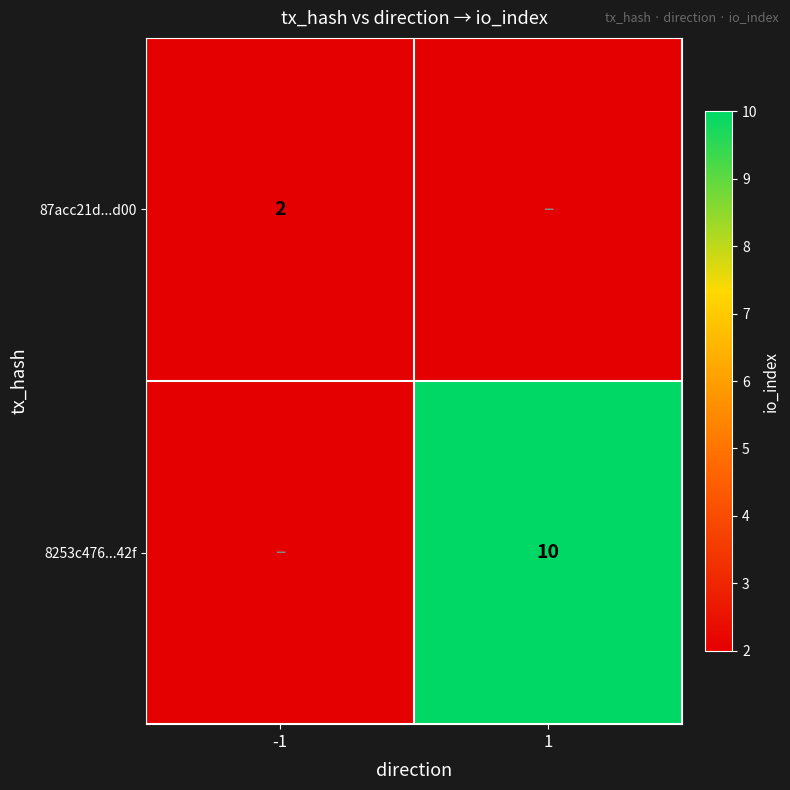

How many series are shown in this chart?

2